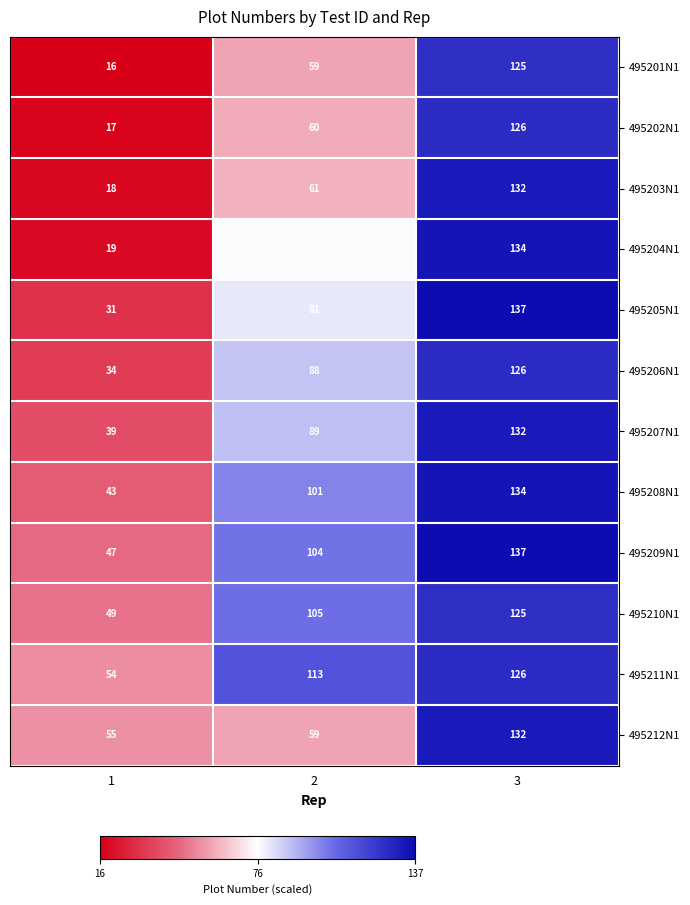

Which series has the largest range (max minus min)?

495204N1